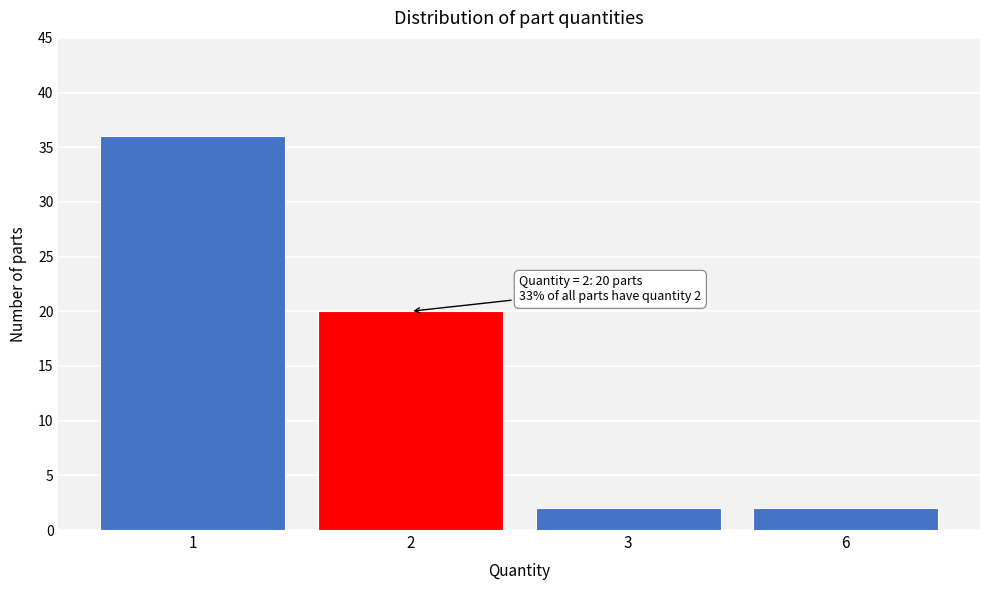

Reading left to right, list all the values displayed in this chart.

1=36	2=20	3=2	6=2